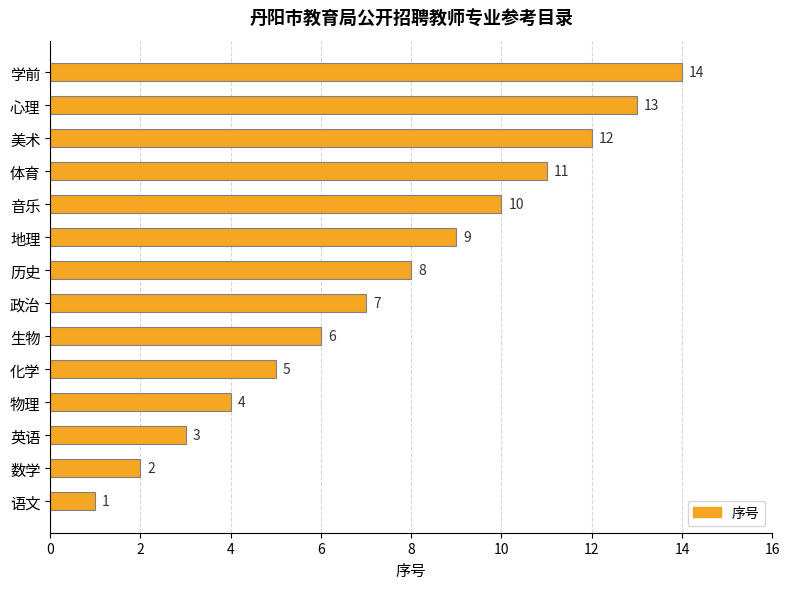

Rank the categories by value from highest to lowest.

学前, 心理, 美术, 体育, 音乐, 地理, 历史, 政治, 生物, 化学, 物理, 英语, 数学, 语文